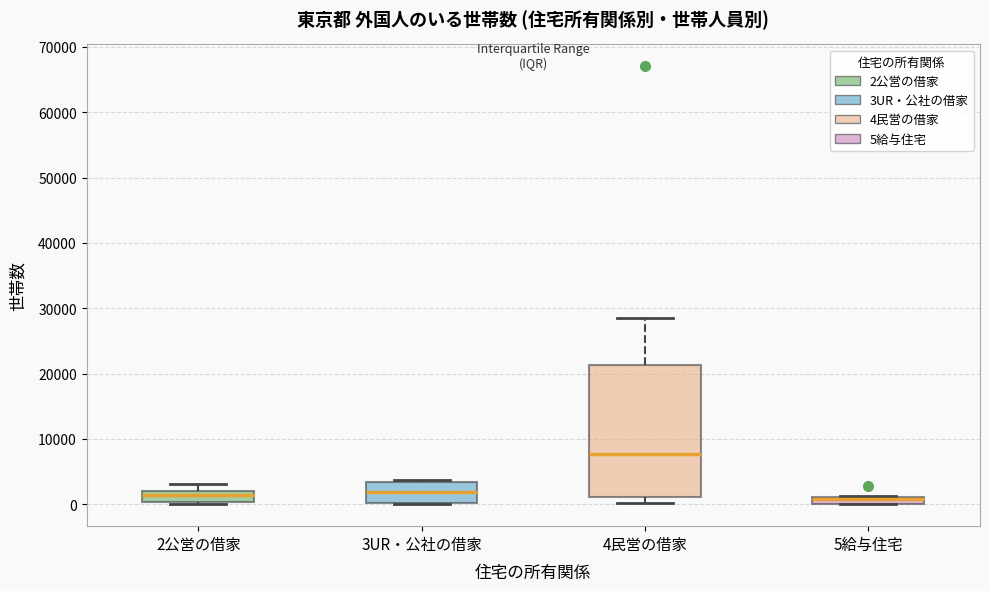

Which box's median line is the highest?

4民営の借家